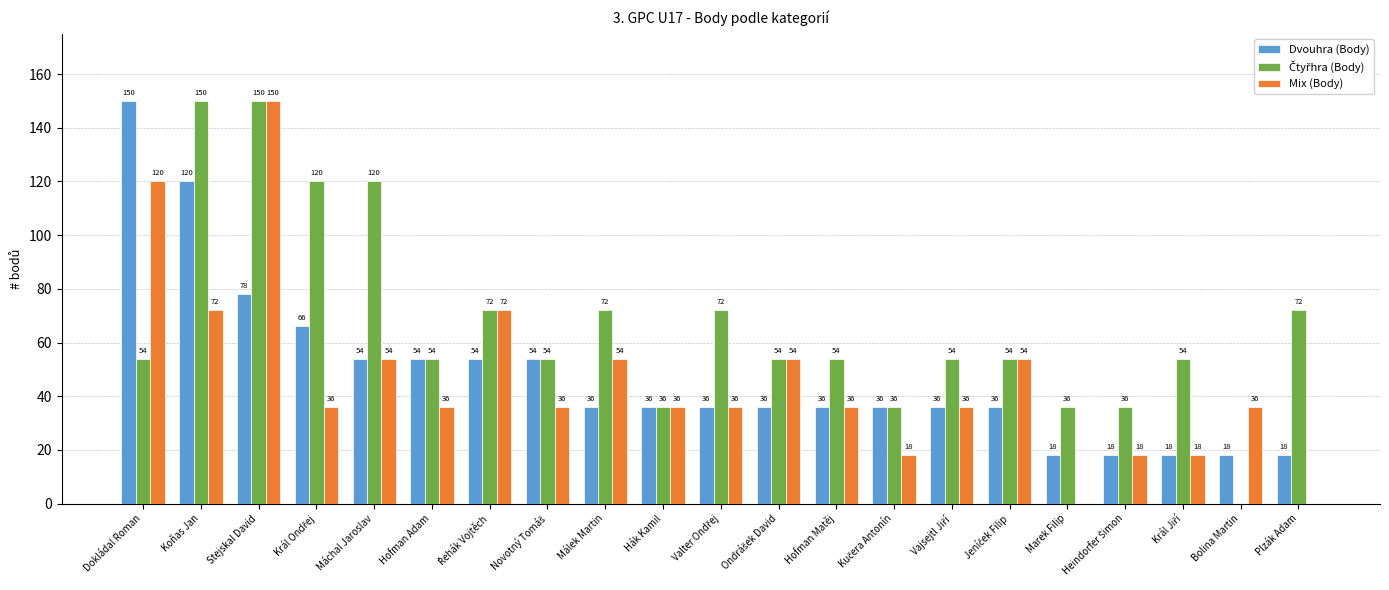

True or false: Dvouhra (Body) has a value of 120 at Koňas Jan.

True